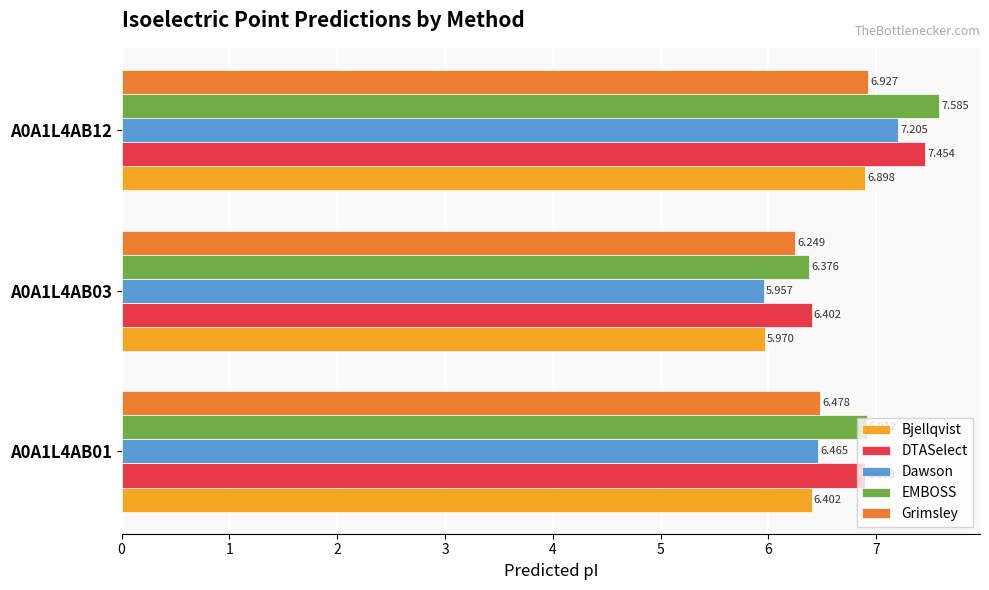

Rank the series by their maximum value, from lowest to highest.

Bjellqvist, Grimsley, Dawson, DTASelect, EMBOSS